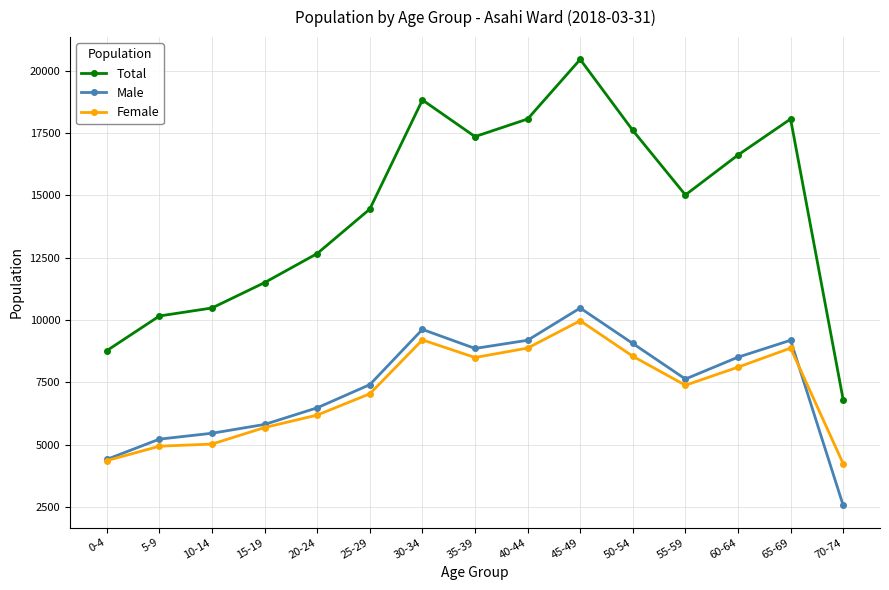

Which series changed the most between 5-9 and 20-24?

Total